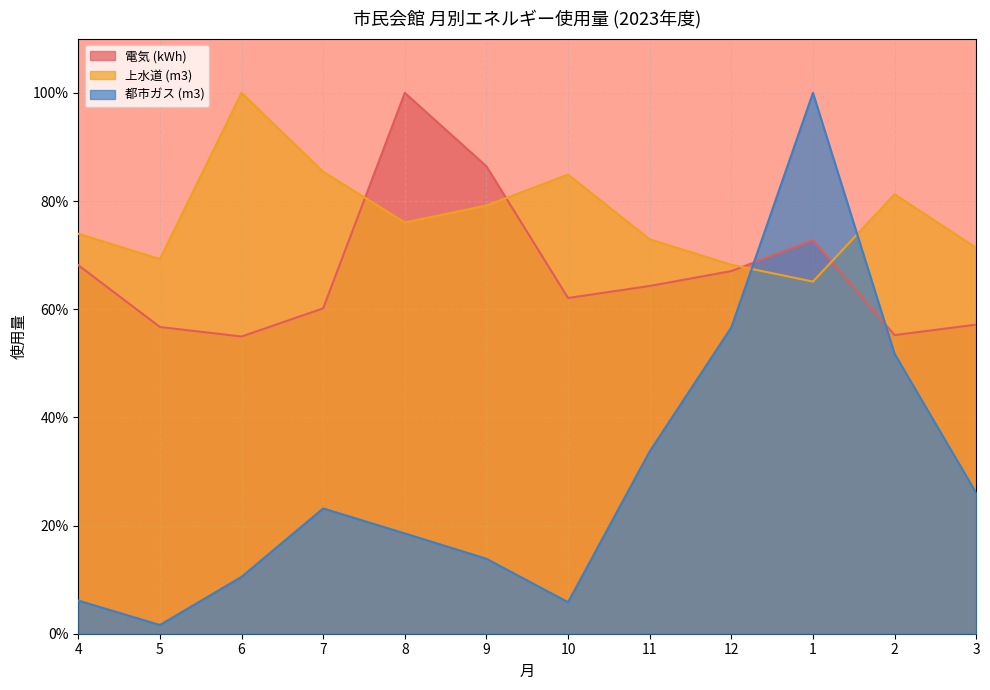

What position from the left is 2?

11